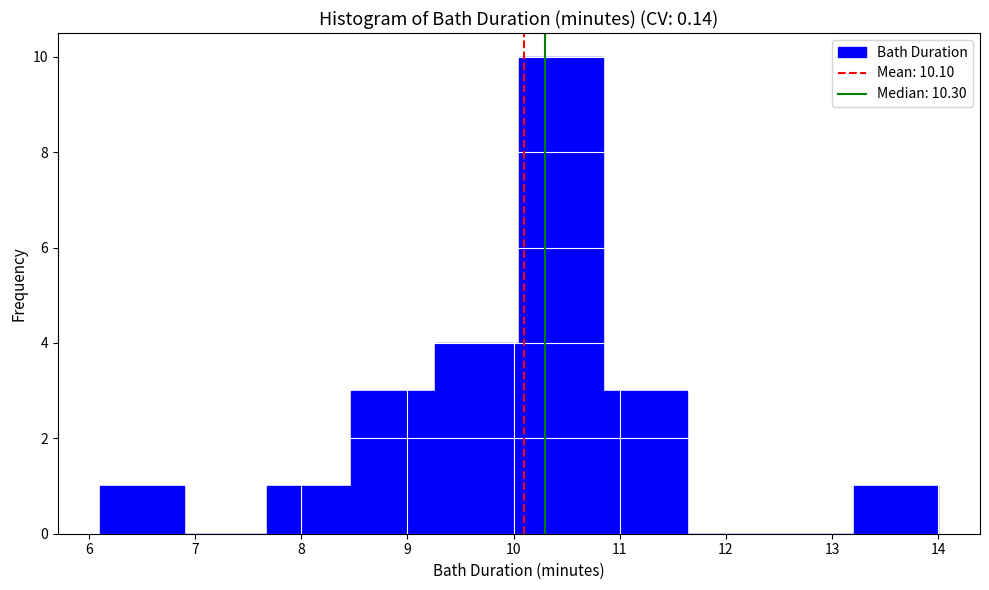

How tall is the bar that spans 10.05 to 10.84 on the x-axis? Neither the bar edges nor the heights are printed on the chart, so give them approximately, as read against the axes.

10